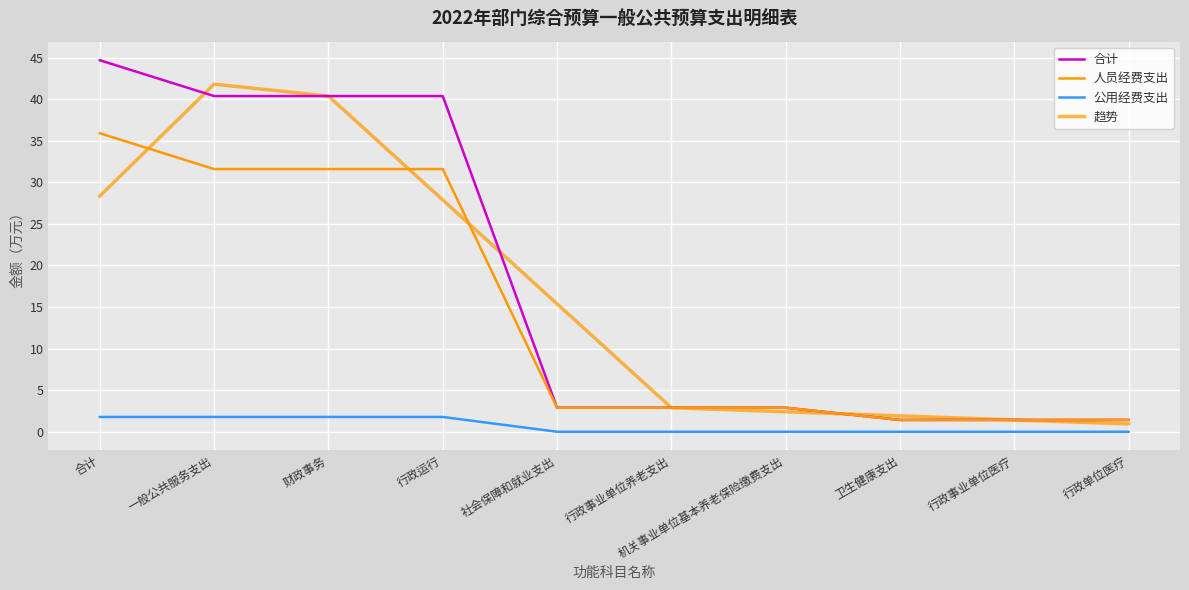

What is the total value across all series at 卫生健康支出?

4.8